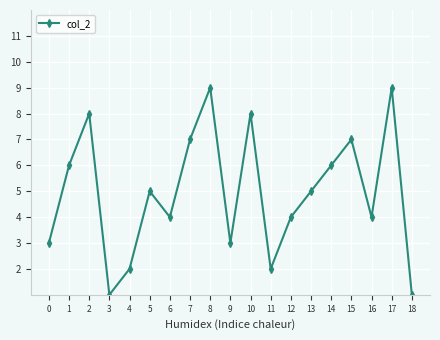

What is the maximum value shown in the chart?

9